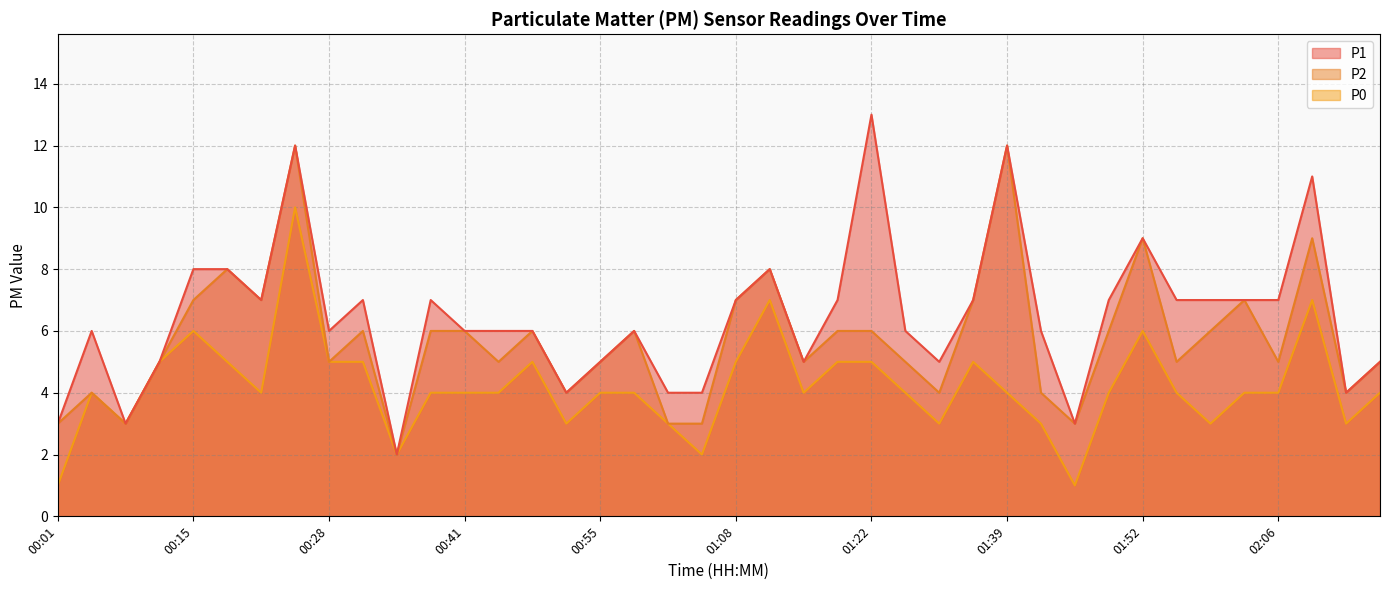

What are all the series names shown in the legend?

P1, P2, P0